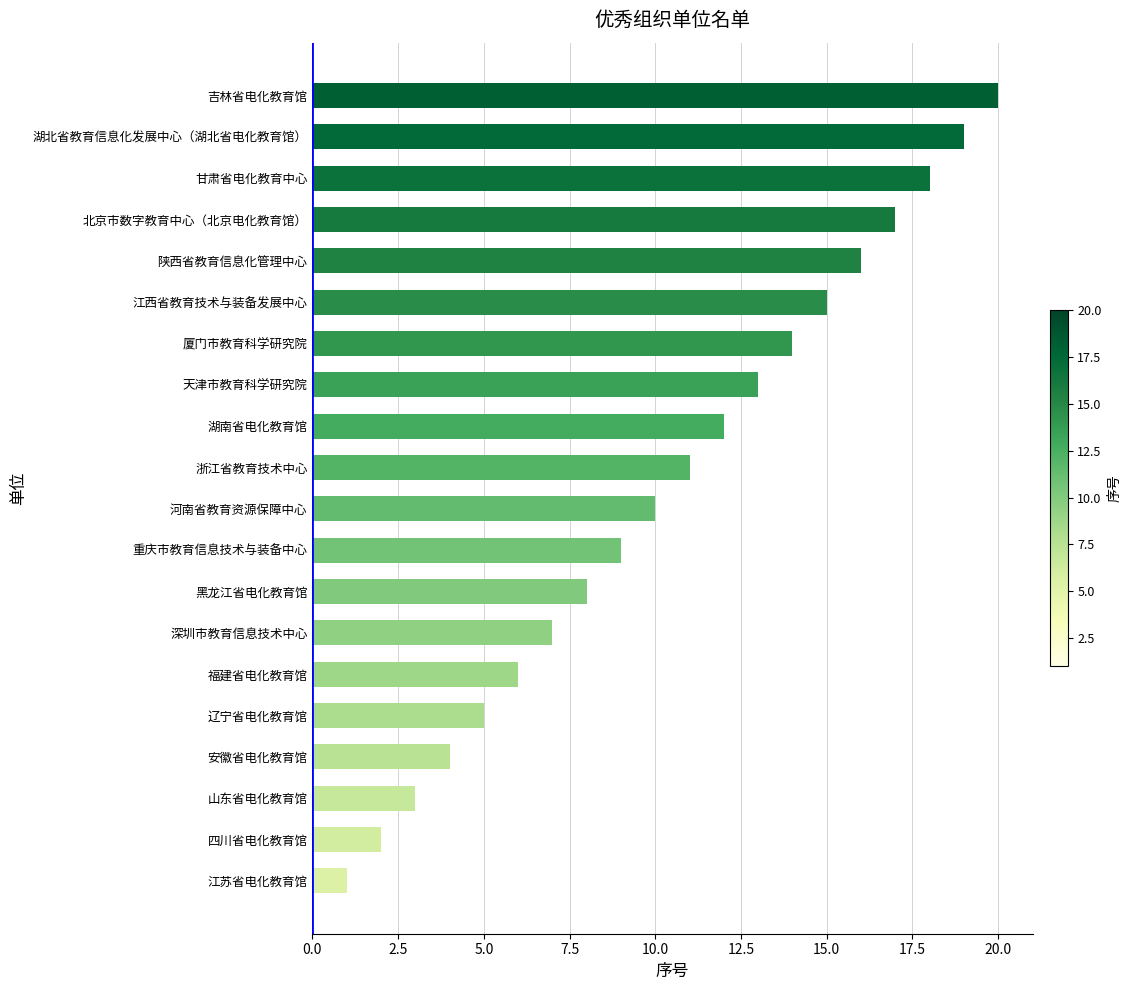

The value at 黑龙江省电化教育馆 is 11. True or false?

False